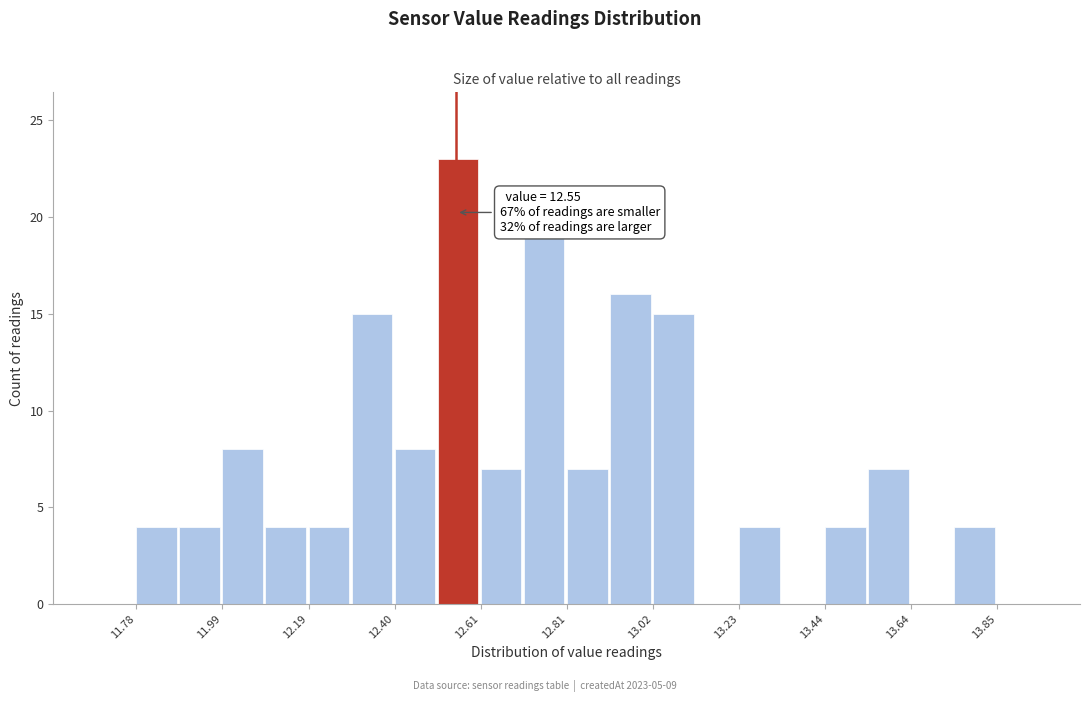

Around what value on the x-axis is the tallest bar? Give the approximate position of its centre, as read against the axis.

12.55